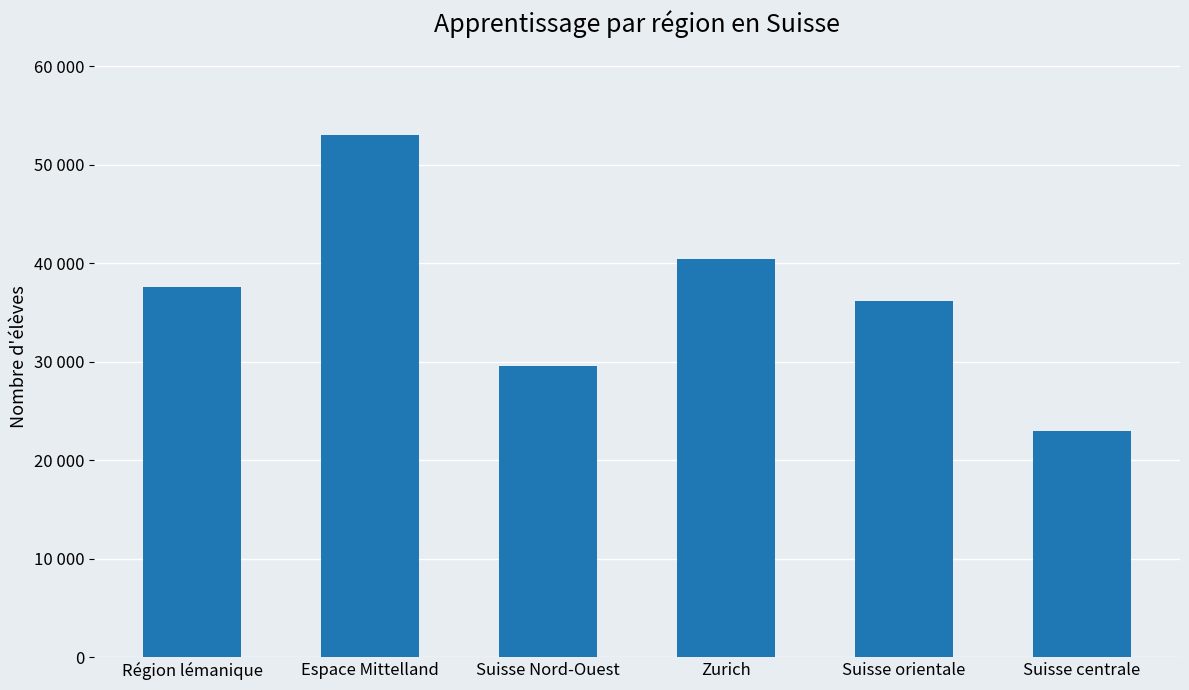

True or false: the data shows 53018 at Espace Mittelland.

True